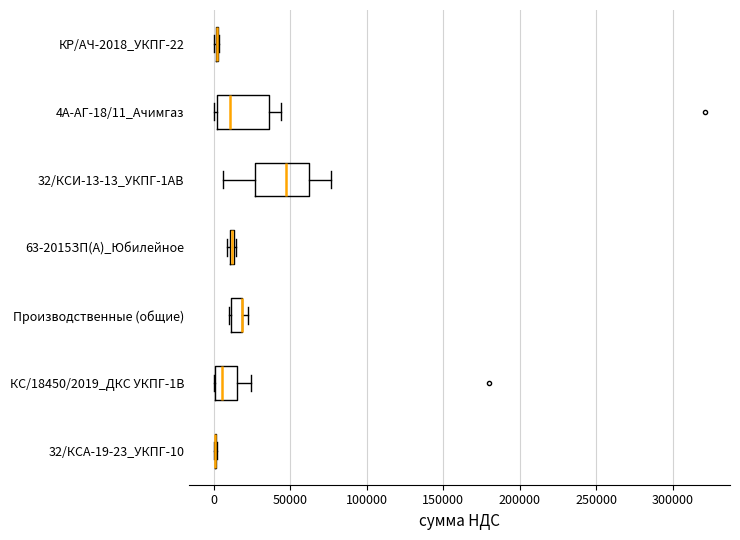

Where is the right edge of the box for 4А-АГ-18/11_Ачимгаз on the x-axis? The values are not printed on the chart, so give them approximately, as read against the axis.

35000